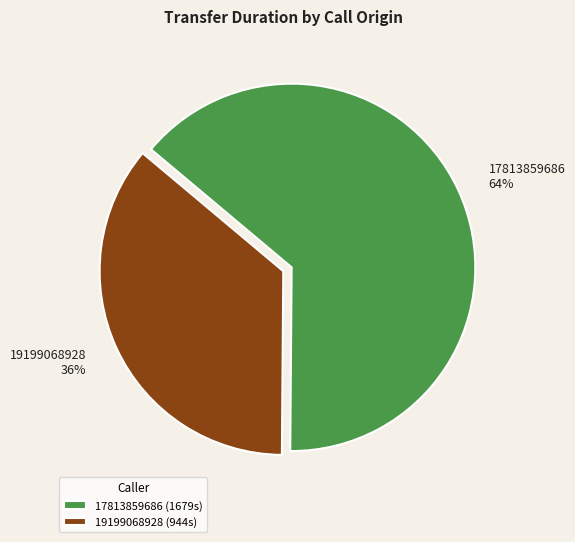

Which category has the biggest portion of the pie?

17813859686